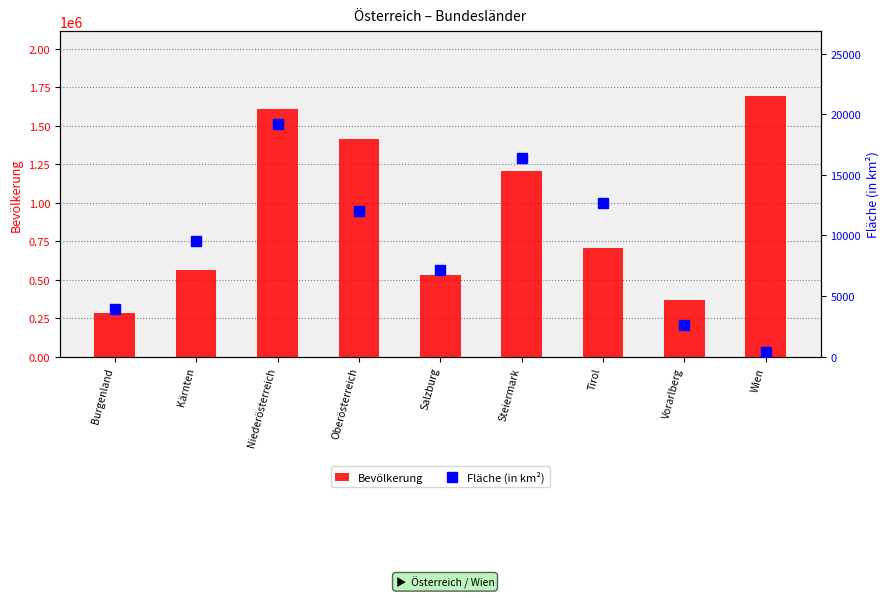

What is the total value across all series at Niederösterreich?

1626372.3